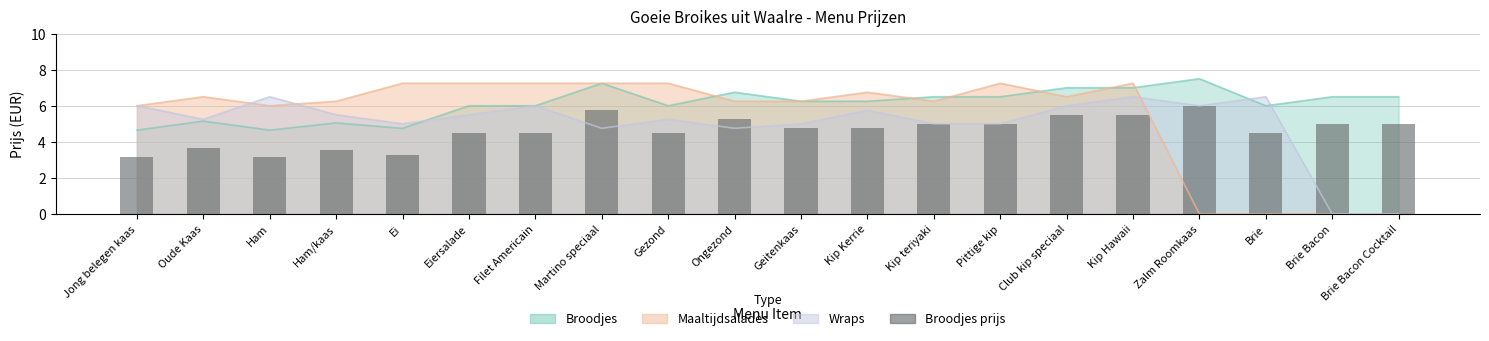

List the labels in order of value, smallest first.

Jong belegen kaas, Ham, Ei, Ham/kaas, Oude Kaas, Eiersalade, Filet Americain, Gezond, Brie, Geitenkaas, Kip Kerrie, Kip teriyaki, Pittige kip, Brie Bacon, Brie Bacon Cocktail, Ongezond, Club kip speciaal, Kip Hawaii, Martino speciaal, Zalm Roomkaas